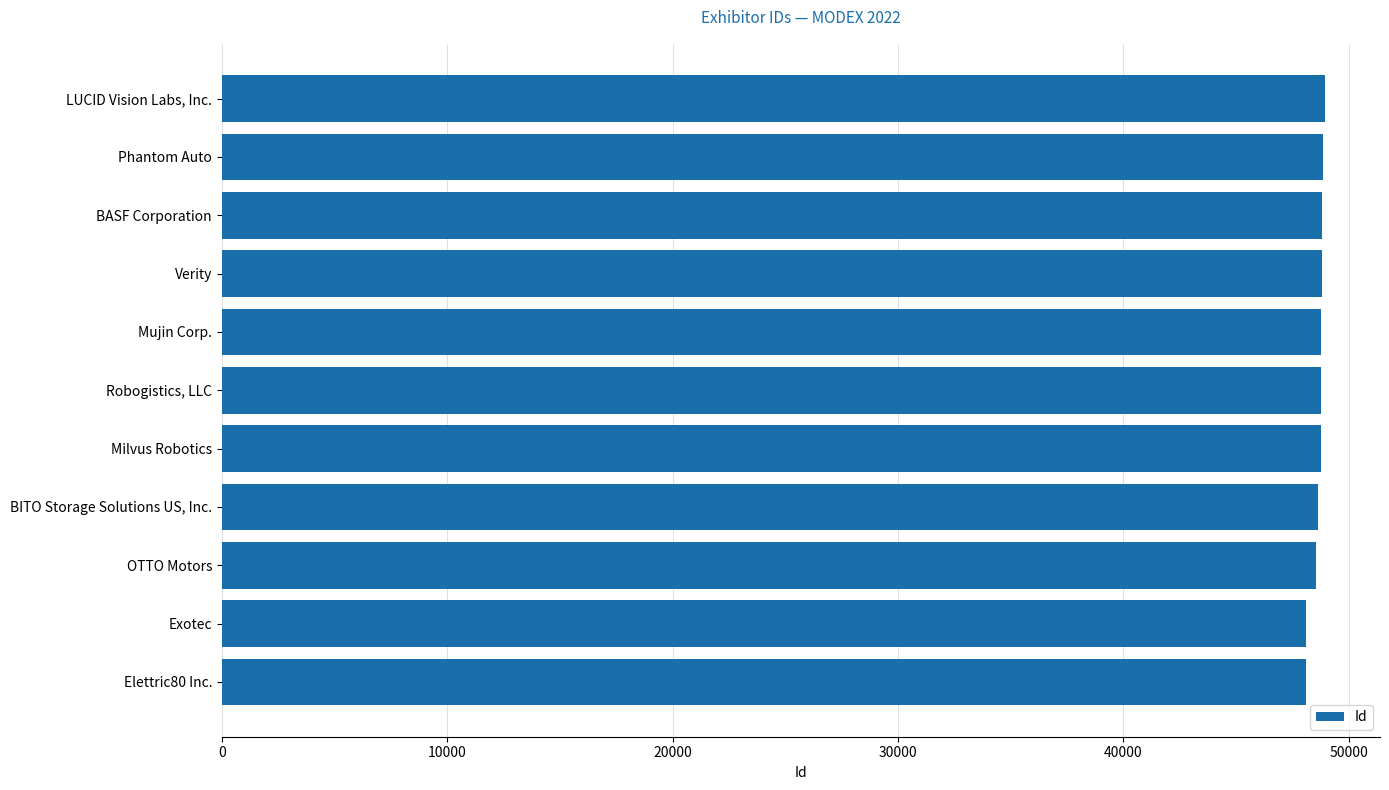

List the labels in order of value, largest first.

LUCID Vision Labs, Inc., Phantom Auto, BASF Corporation, Verity, Mujin Corp., Robogistics, LLC, Milvus Robotics, BITO Storage Solutions US, Inc., OTTO Motors, Exotec, Elettric80 Inc.